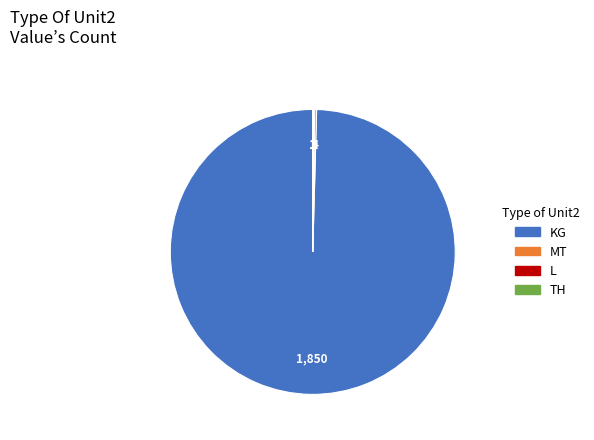

Does KG represent more than half of the total?

Yes